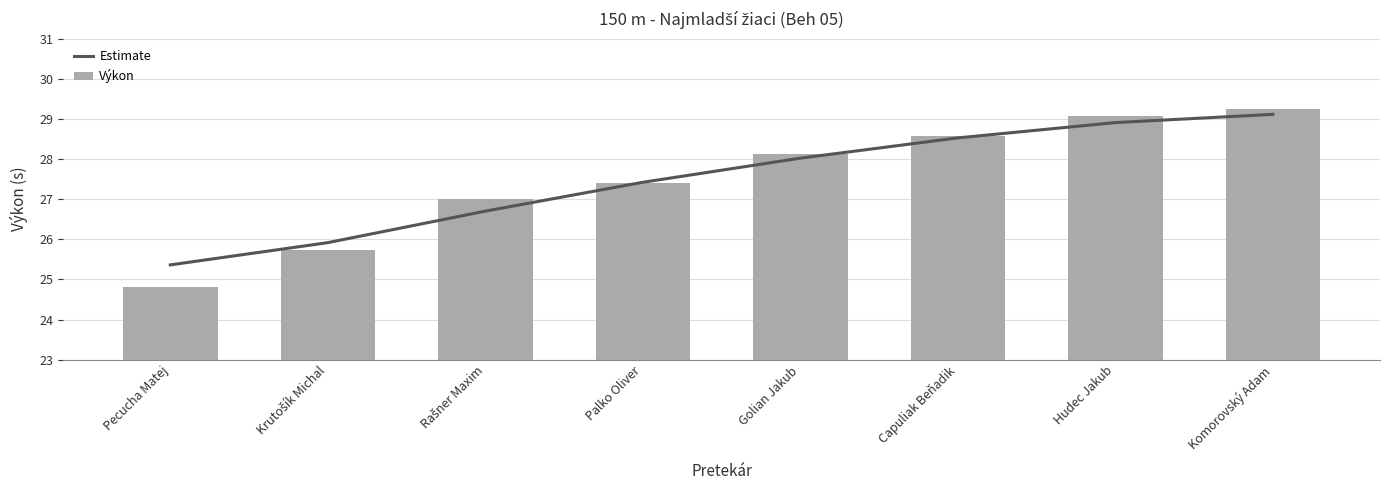

What are all the series names shown in the legend?

Estimate, Výkon